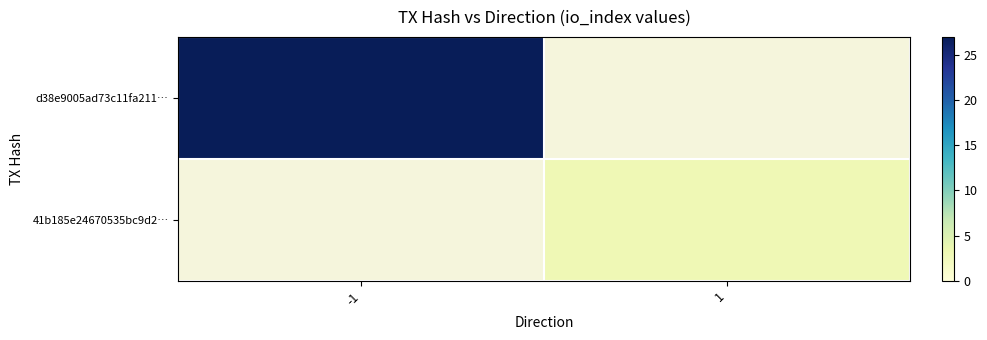

Read the d38e9005ad73c11fa211… value at -1.

27.0